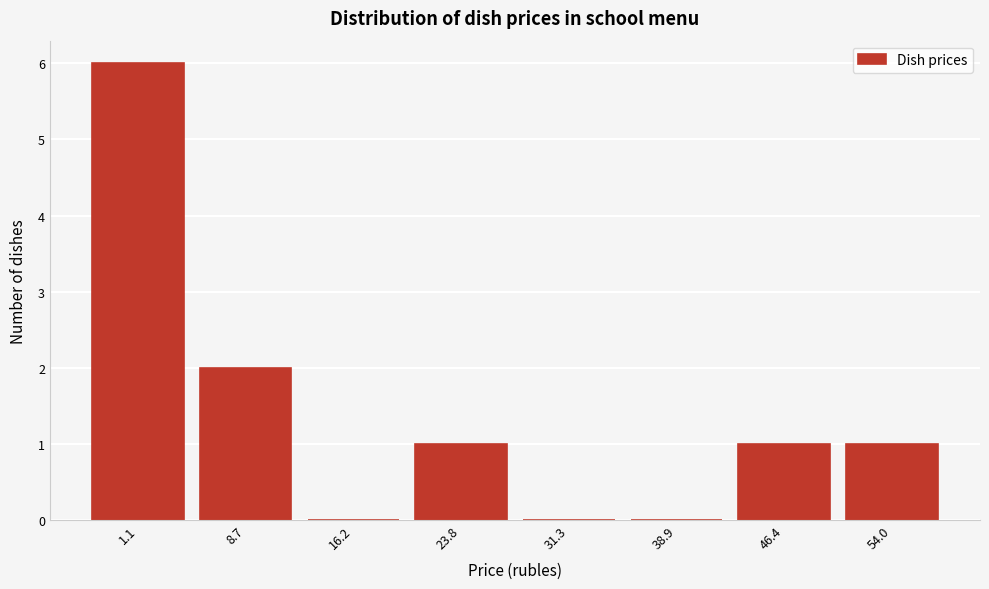

Reading right to left, what are all the values shown in this chart?

54.0=1	46.4=1	38.9=0	31.3=0	23.8=1	16.2=0	8.7=2	1.1=6